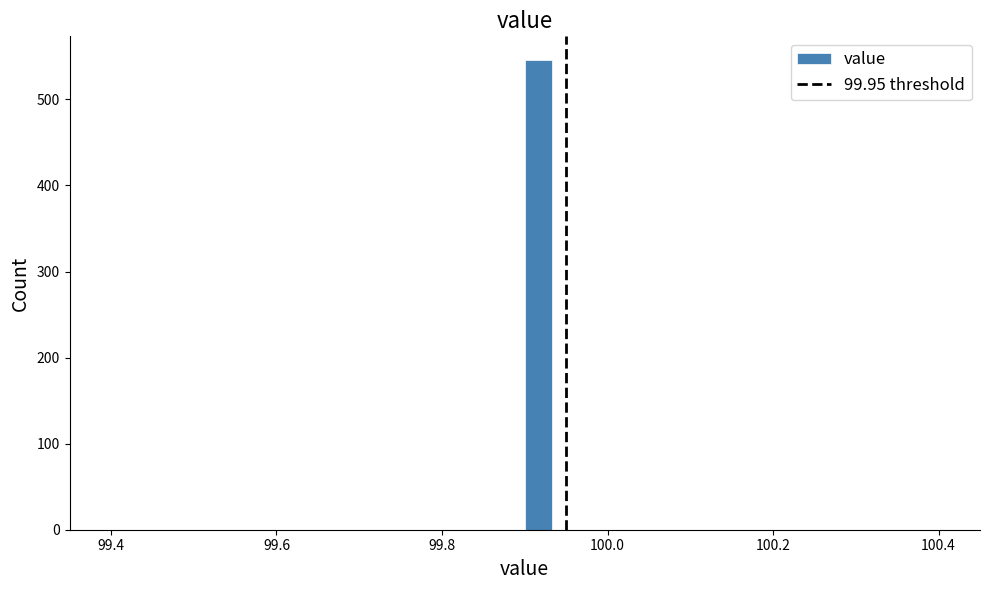

Read against the x-axis, roughly where is the centre of the tallest bar?

99.92